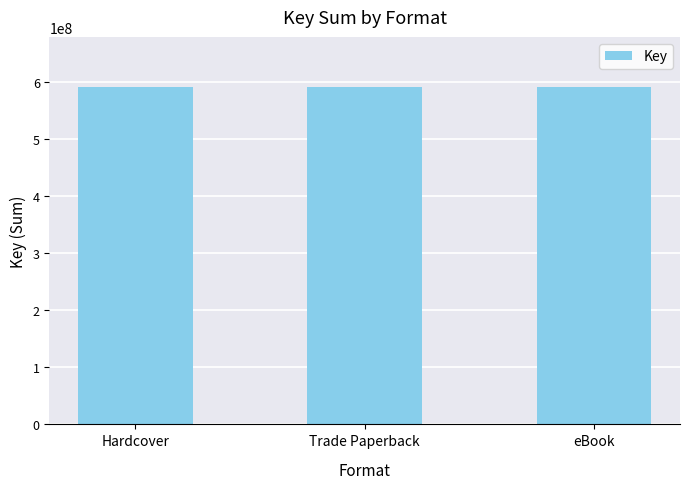

Which category has the highest value across all series?

Hardcover